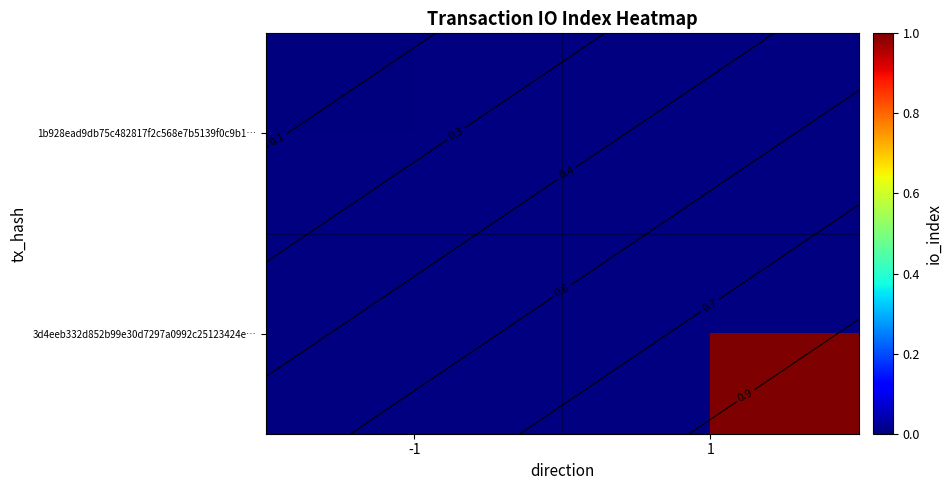

Rank the categories by 1b928ead9db75c482817f2c568e7b5139f0c9b1… value from highest to lowest.

-1, 1